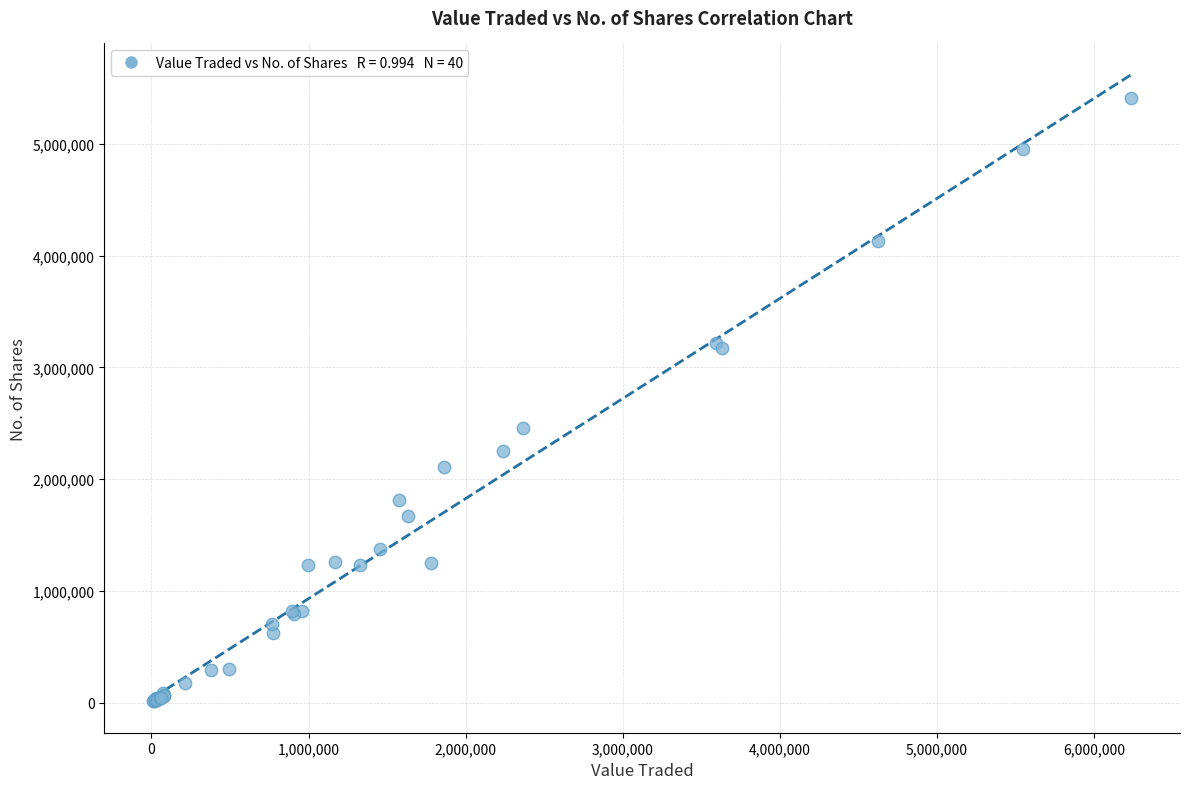

What Y value in the scatter plot is closest to 2708662?

2459144